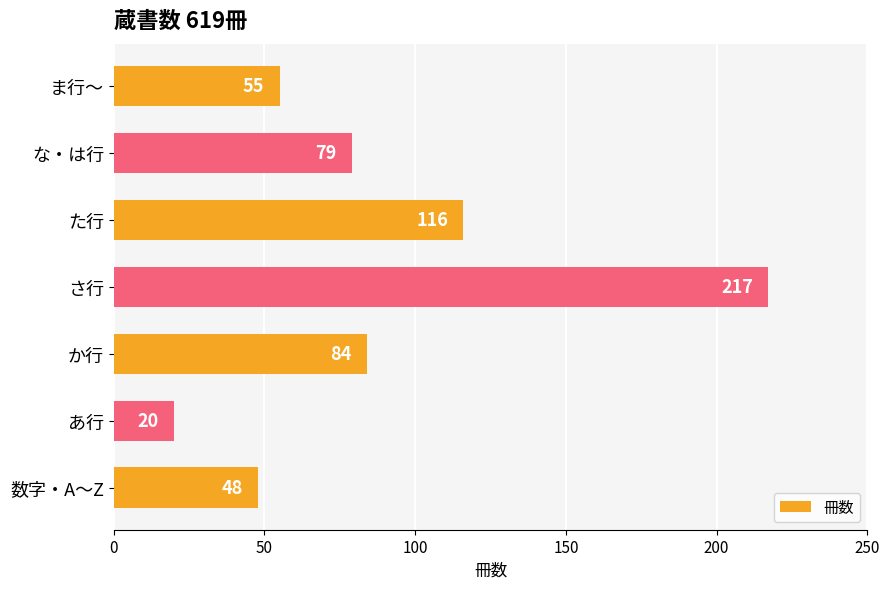

What is the smallest value displayed?

20